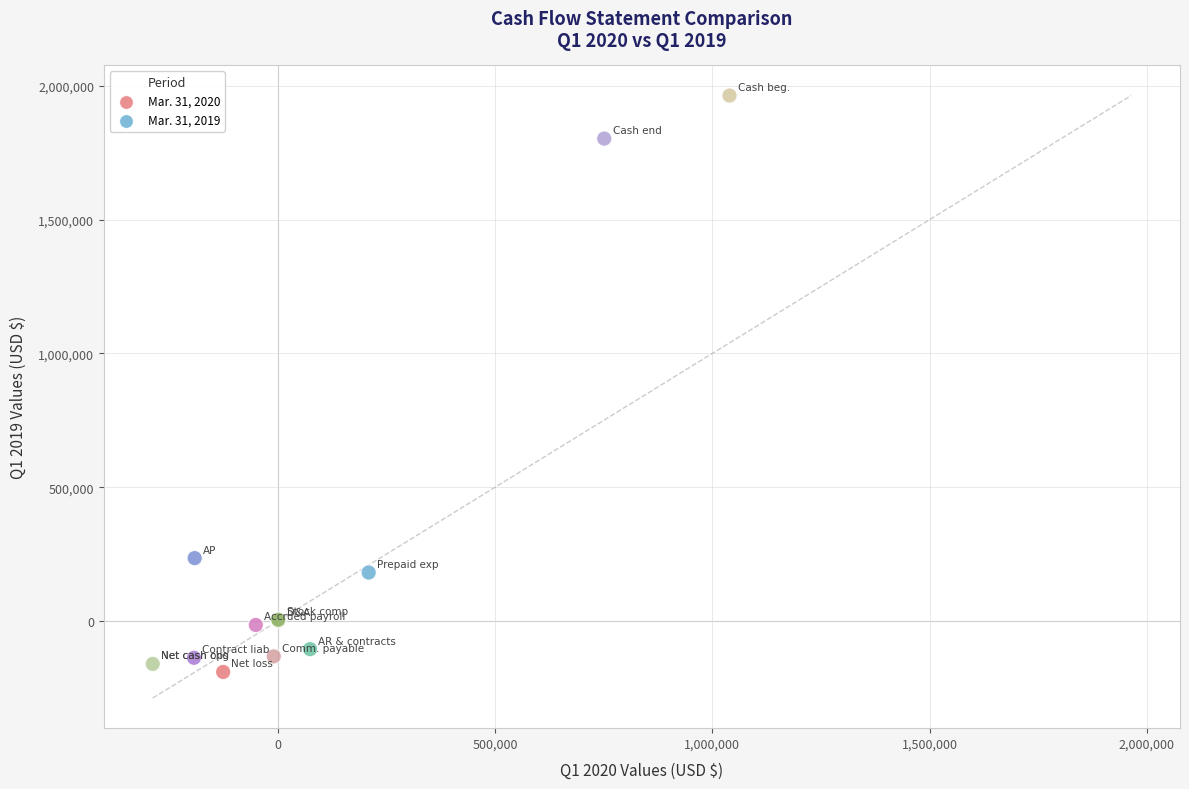

What Y value in the scatter plot is closest to 886551?

234757